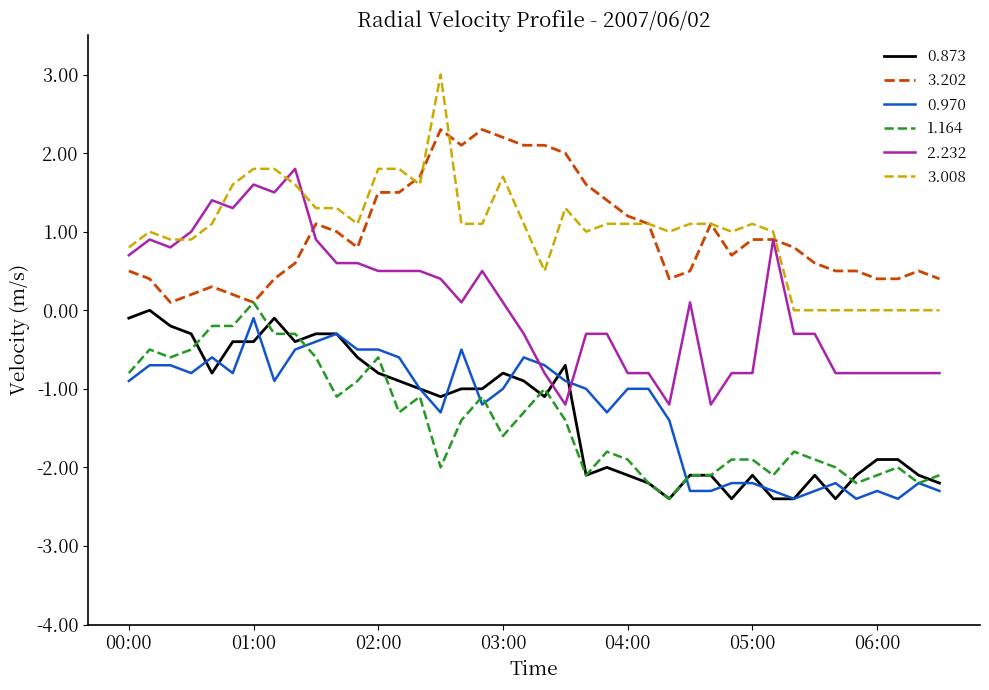

True or false: 0.873 and 2.232 intersect in this chart.

True